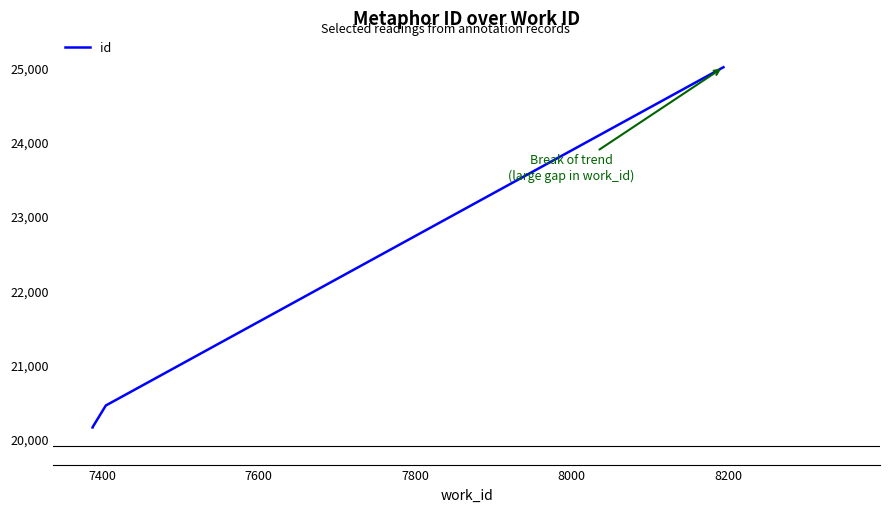

What is the value of the 4th point from the left?

25007